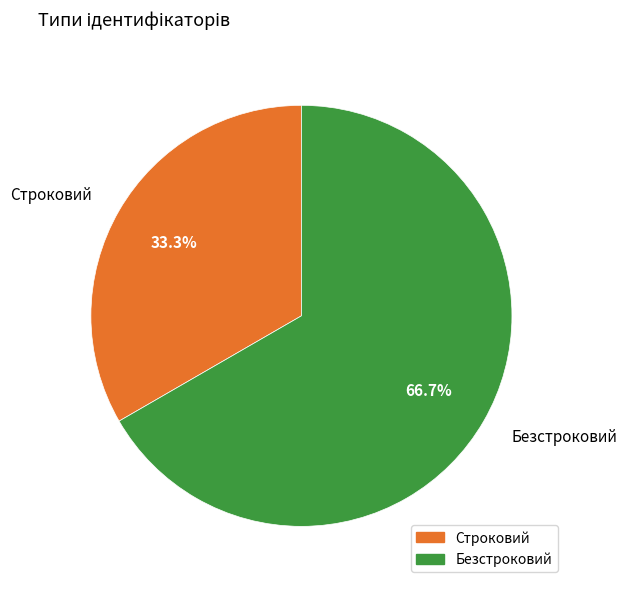

What percentage is the Безстроковий slice, to the nearest percent?

67%